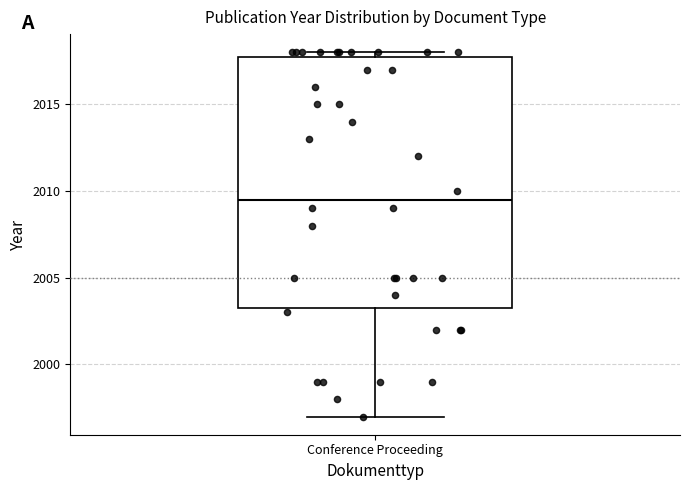

Read this box plot against the y-axis: the position of the median line, the range covered by the box, and the ends of both whiskers. The values are not printed on the chart, so give them approximately, as read against the axis.

median 2009.5, box 2003.5 to 2018.0, whiskers 1997.0 to 2018.0 (just above the box's upper edge)